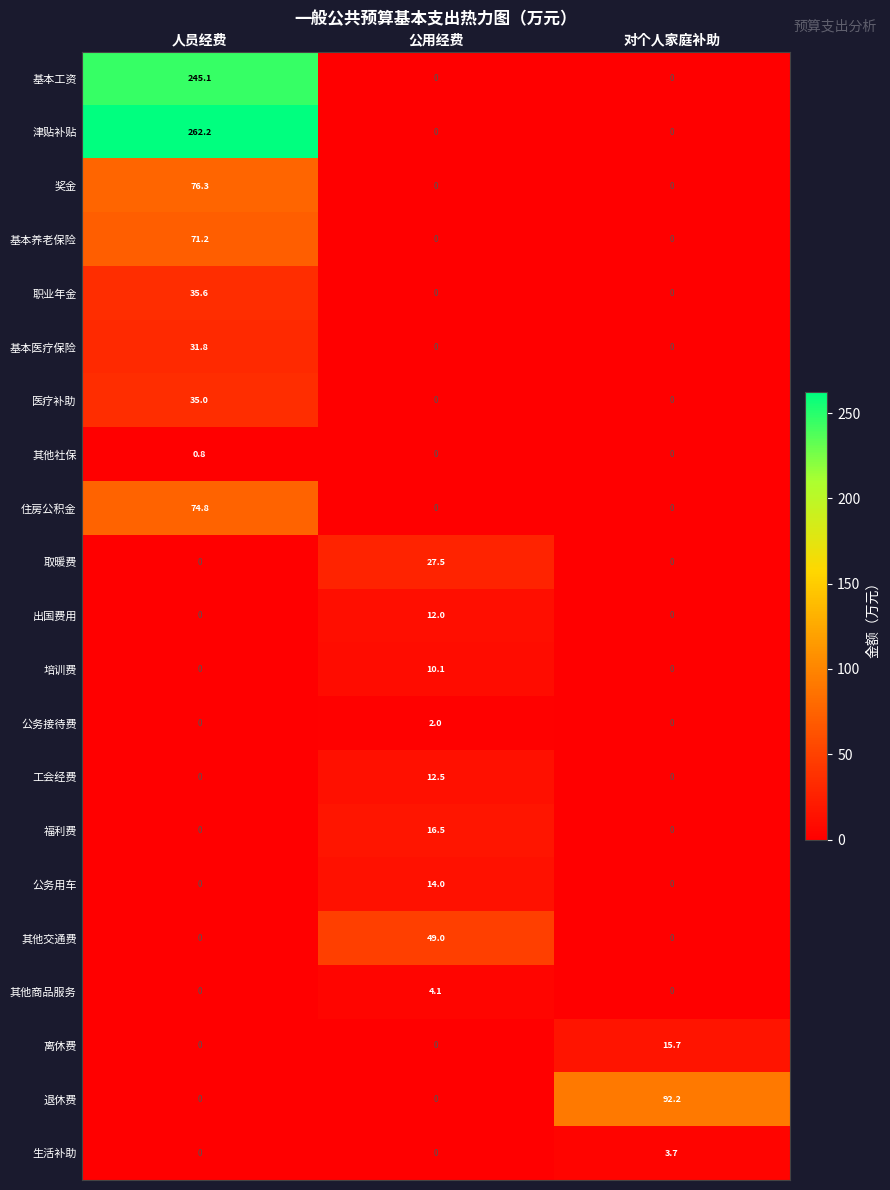

At which category is the sum across all series the highest?

人员经费